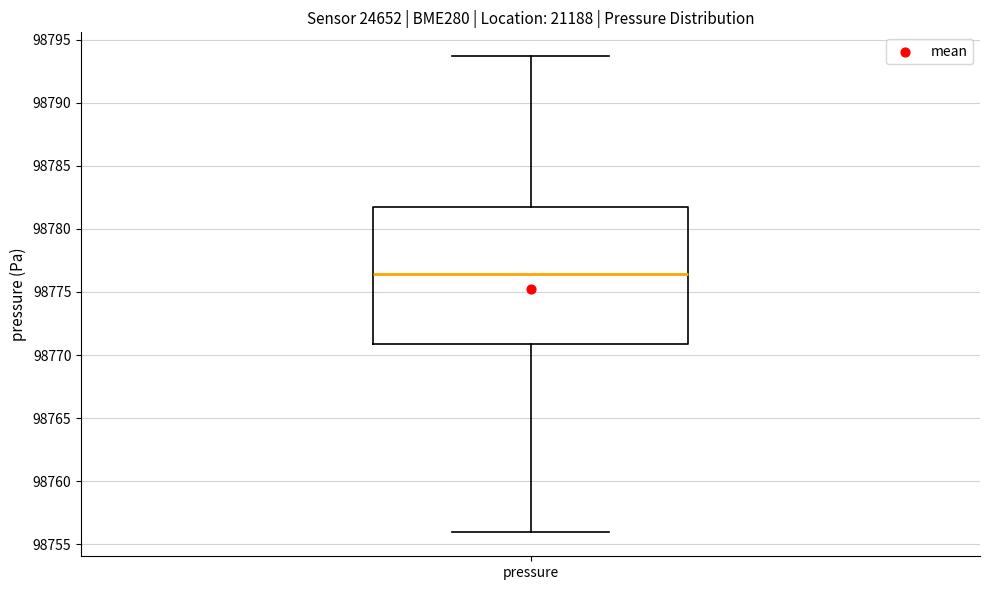

Where is the upper edge of the box for pressure on the y-axis? The values are not printed on the chart, so give them approximately, as read against the axis.

98782.0